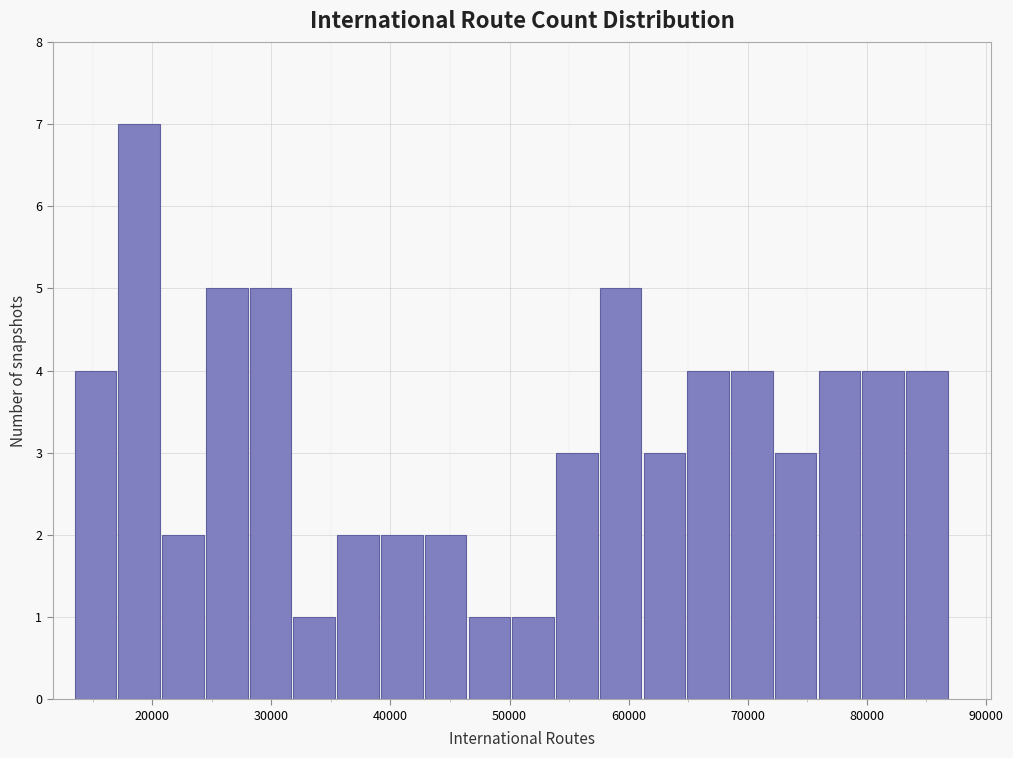

Around what value on the x-axis is the tallest bar? Give the approximate position of its centre, as read against the axis.

19000